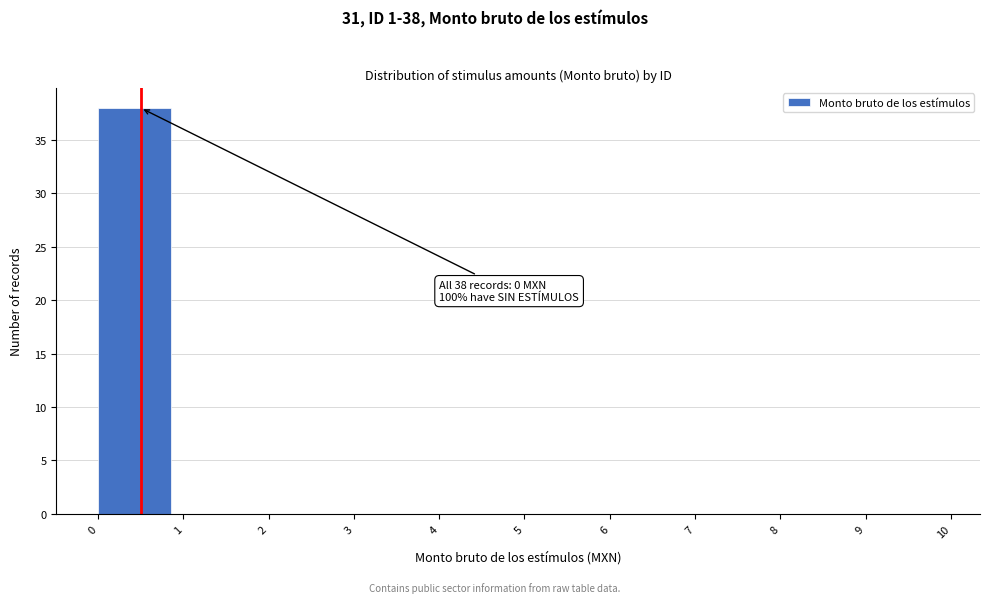

Which range on the x-axis has the tallest bar?

0 to 1